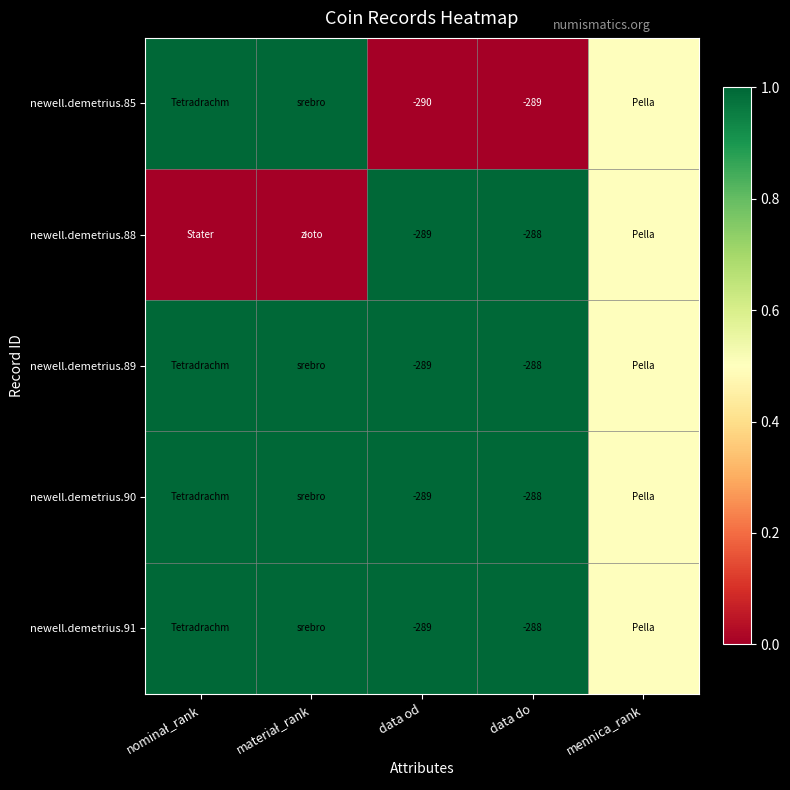

What is the total value across all series at nominał_rank?

4.0